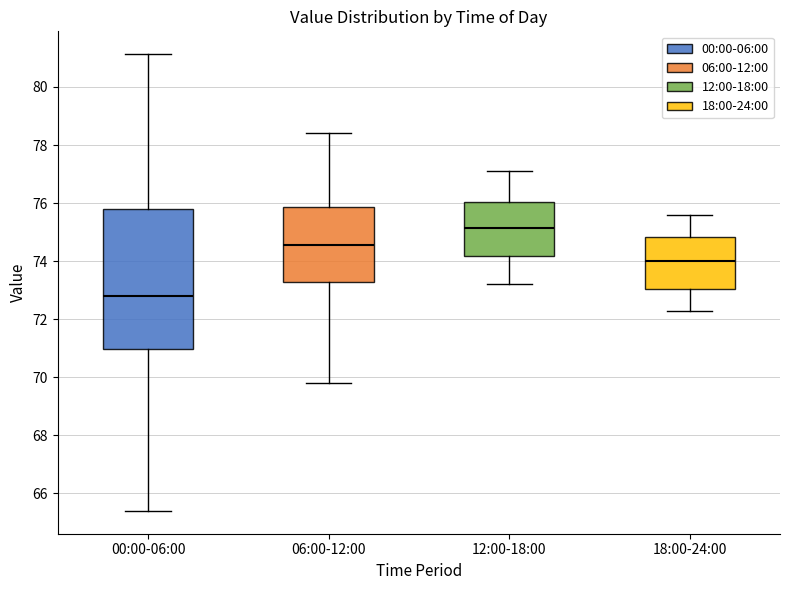

Reading left to right, transcribe this box plot: for each box, give where its median line is, the range the box spans, and where its two whiskers end, as read against the y-axis. The values are not printed on the chart, so give them approximately, as read against the axis.

00:00-06:00: median 72.8, box 71.0 to 75.8, whiskers 65.4 to 81.2
06:00-12:00: median 74.6, box 73.2 to 75.8, whiskers 69.8 to 78.4
12:00-18:00: median 75.2, box 74.2 to 76.0, whiskers 73.2 to 77.2
18:00-24:00: median 74.0, box 73.0 to 74.8, whiskers 72.4 to 75.6